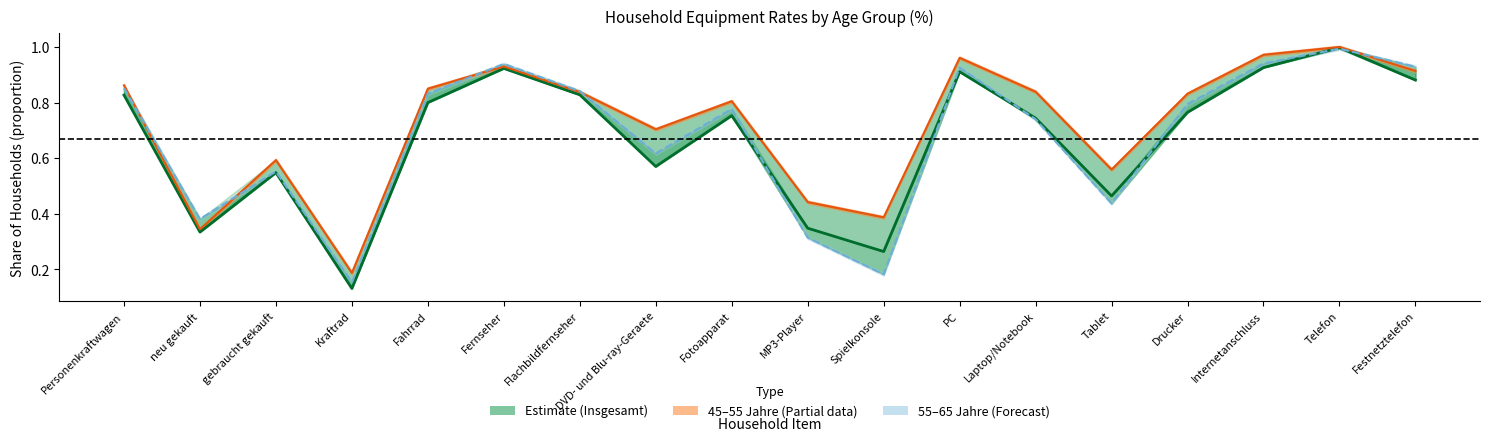

Which series has the widest spread of values?

Insgesamt (Estimate)